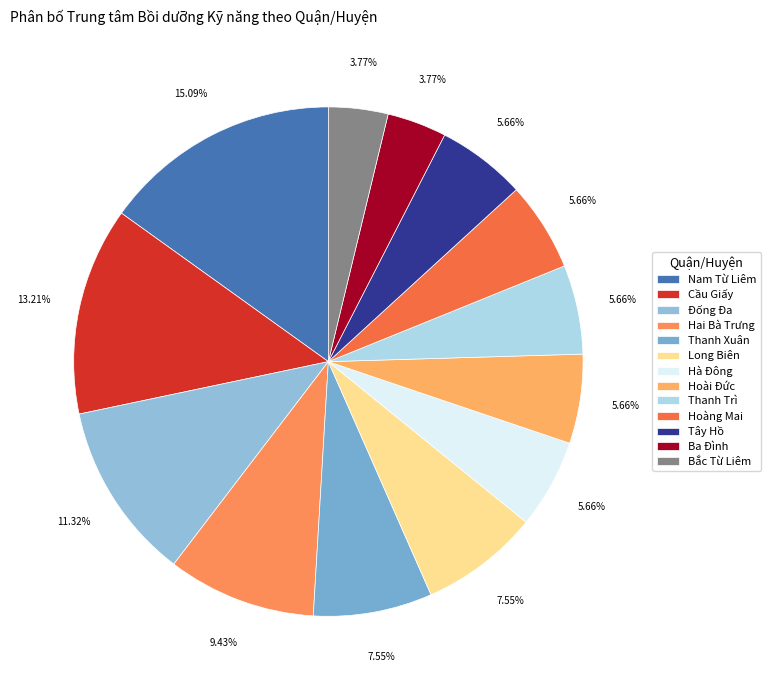

To the nearest percent, what percentage of the pie is Hai Bà Trưng?

9%